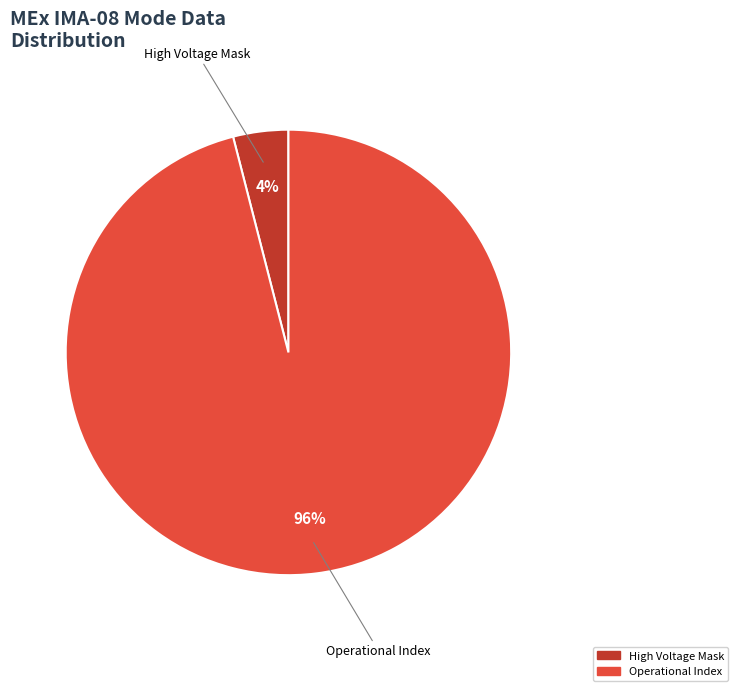

Is there a majority slice in this chart?

Yes